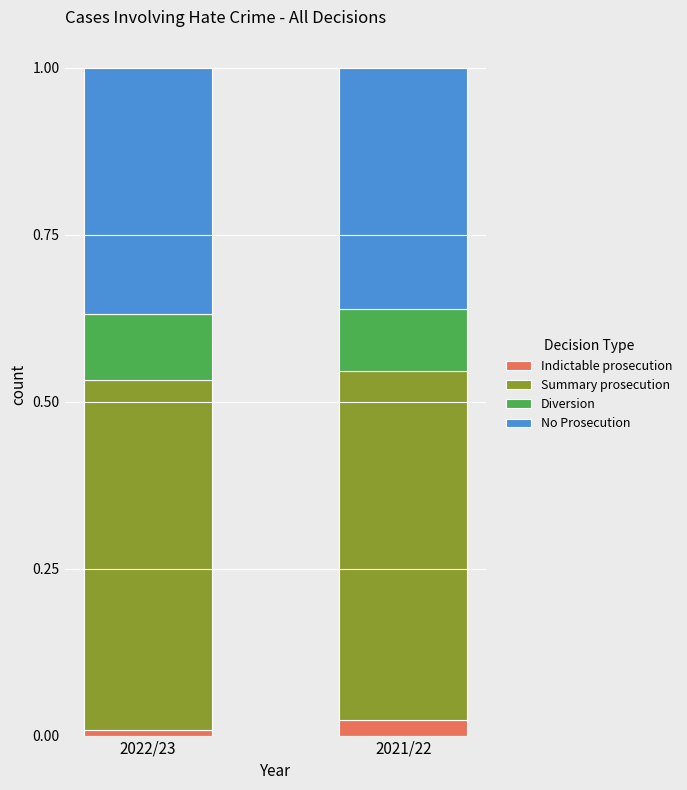

What is the total value across all series at 2021/22?

1.0